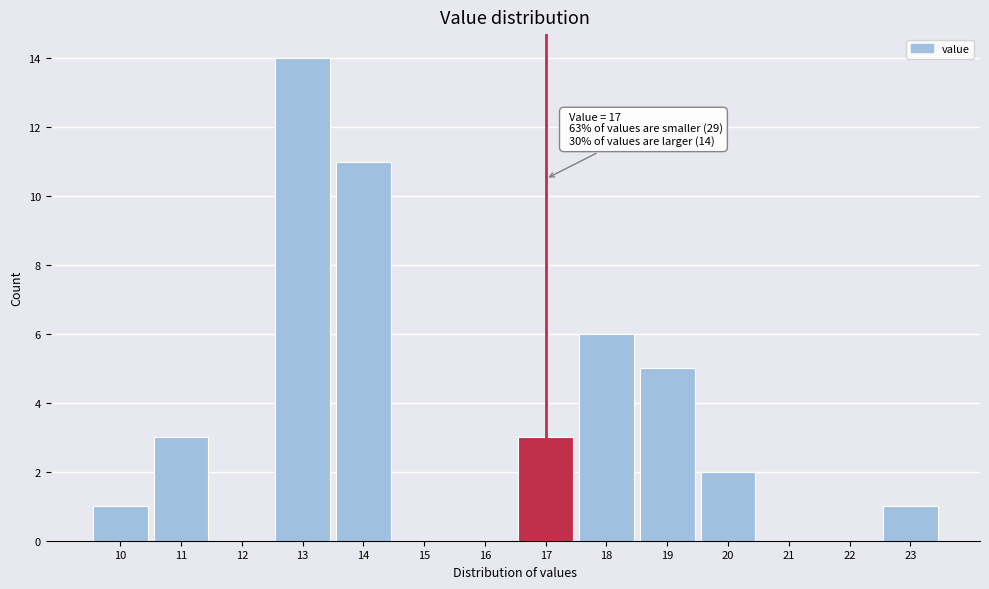

Over which range of the x-axis is the bar tallest?

12.5 to 13.5